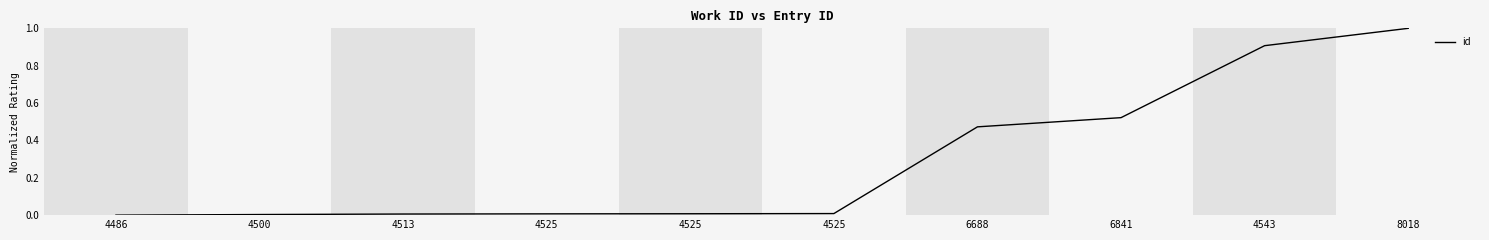

What is the change in value from 6688 to 8018?

+0.5